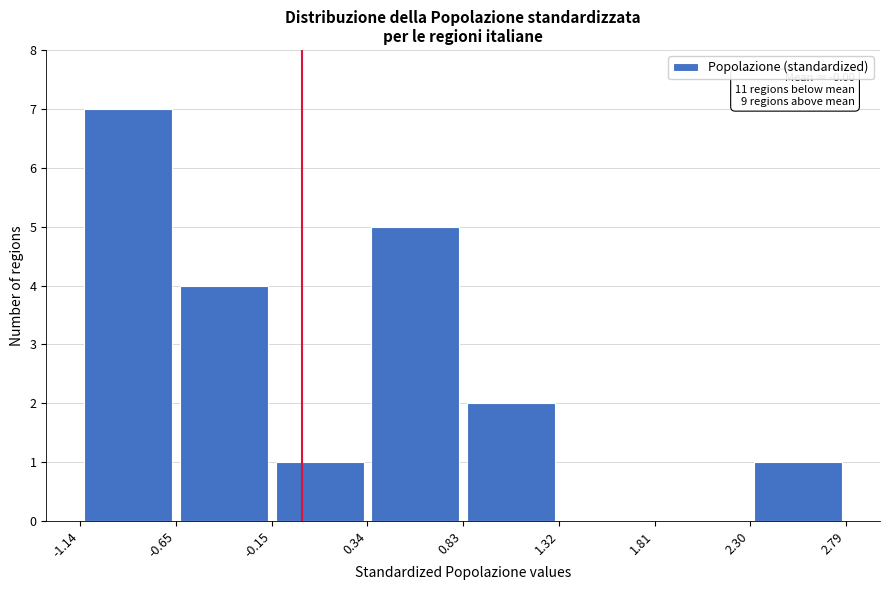

Over which range of the x-axis is the bar tallest?

-1.14 to -0.65